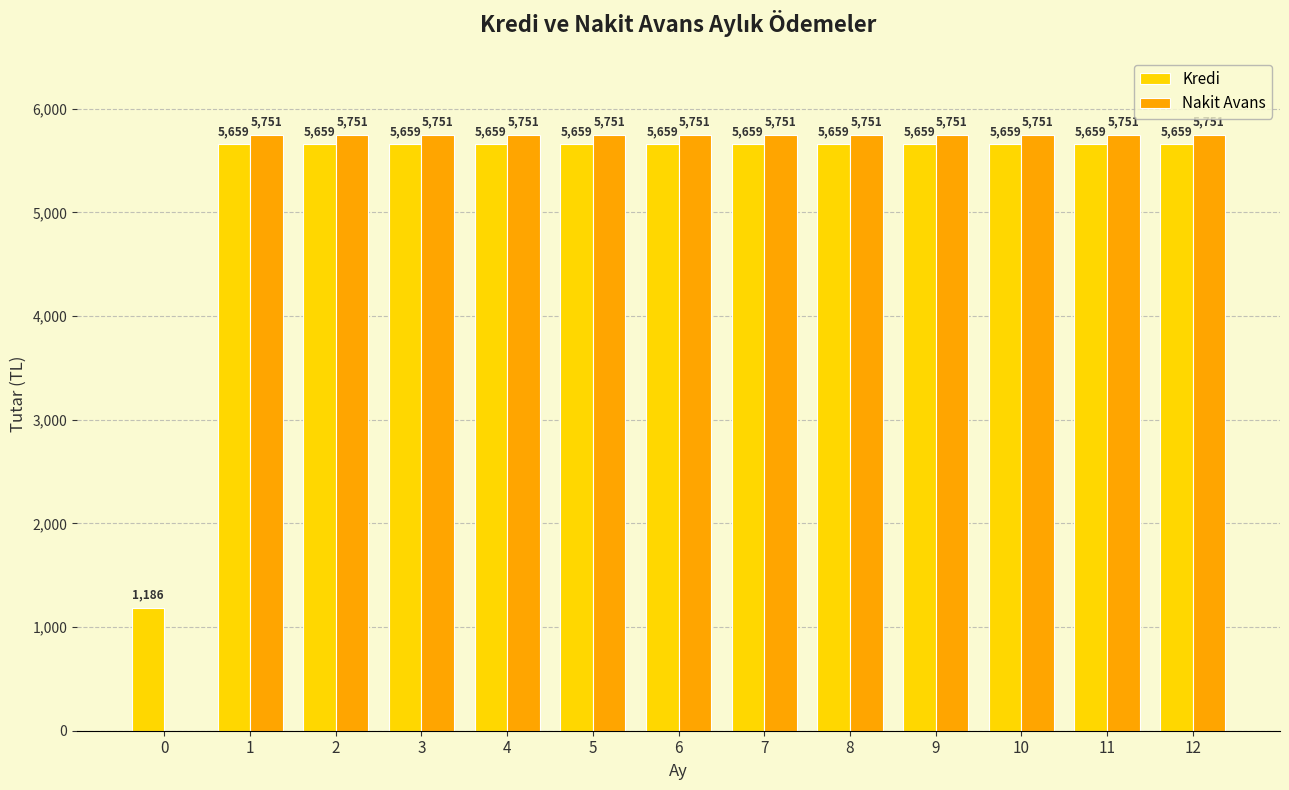

Which series changed the most between 0 and 11?

Nakit Avans